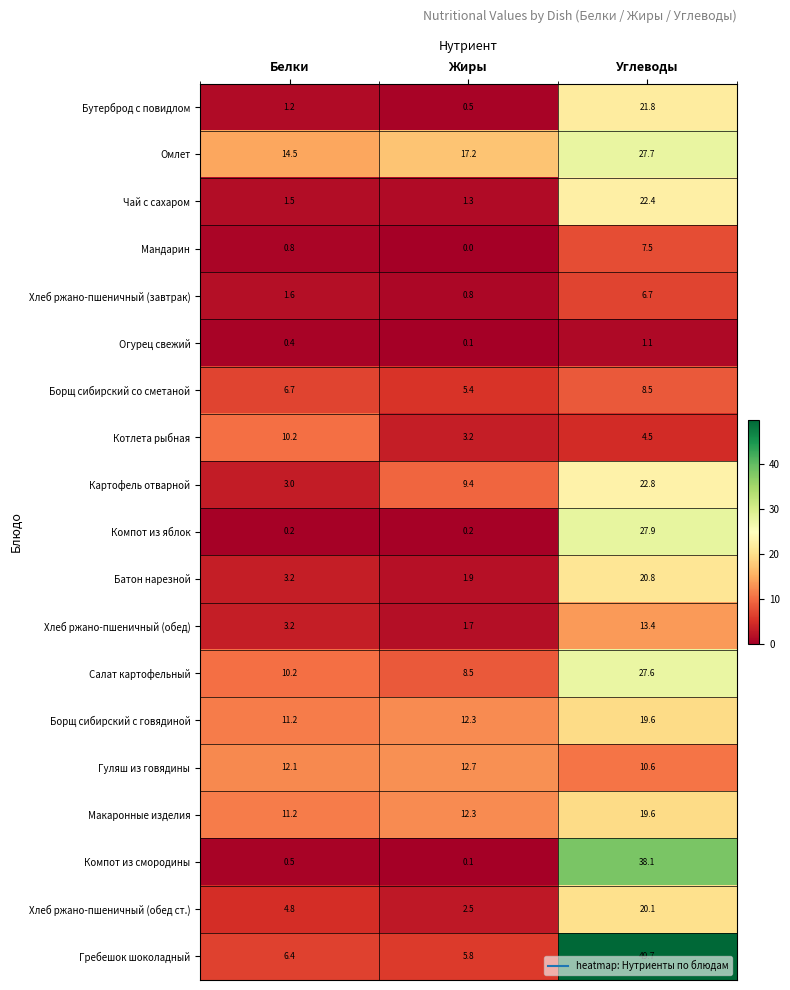

At which category is the sum across all series the highest?

Углеводы